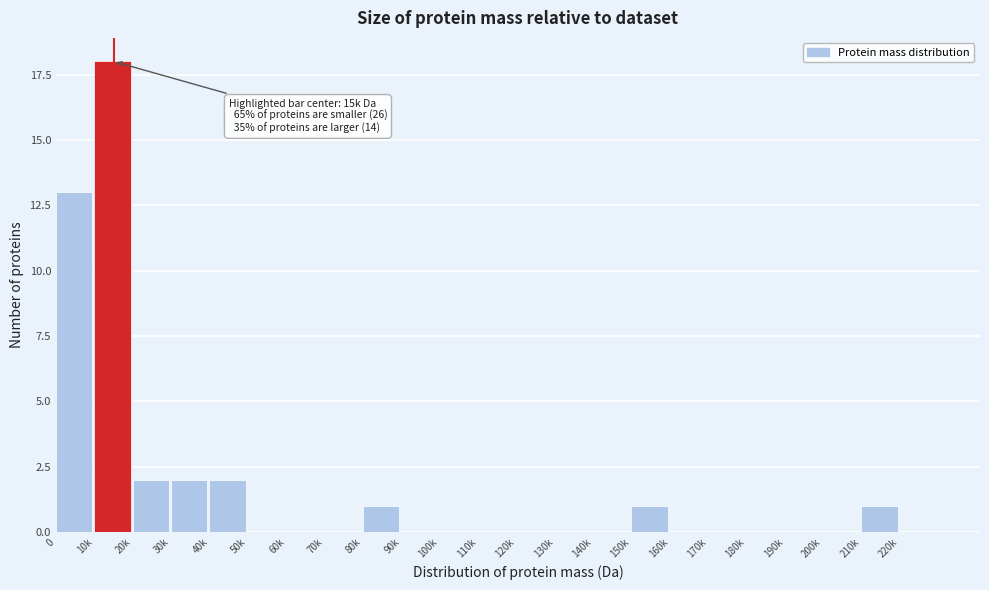

Reading left to right, extract all data points from this chart.

0=13	10k=18	20k=2	30k=2	40k=2	50k=0	60k=0	70k=0	80k=1	90k=0	100k=0	110k=0	120k=0	130k=0	140k=0	150k=1	160k=0	170k=0	180k=0	190k=0	200k=0	210k=1	220k=0